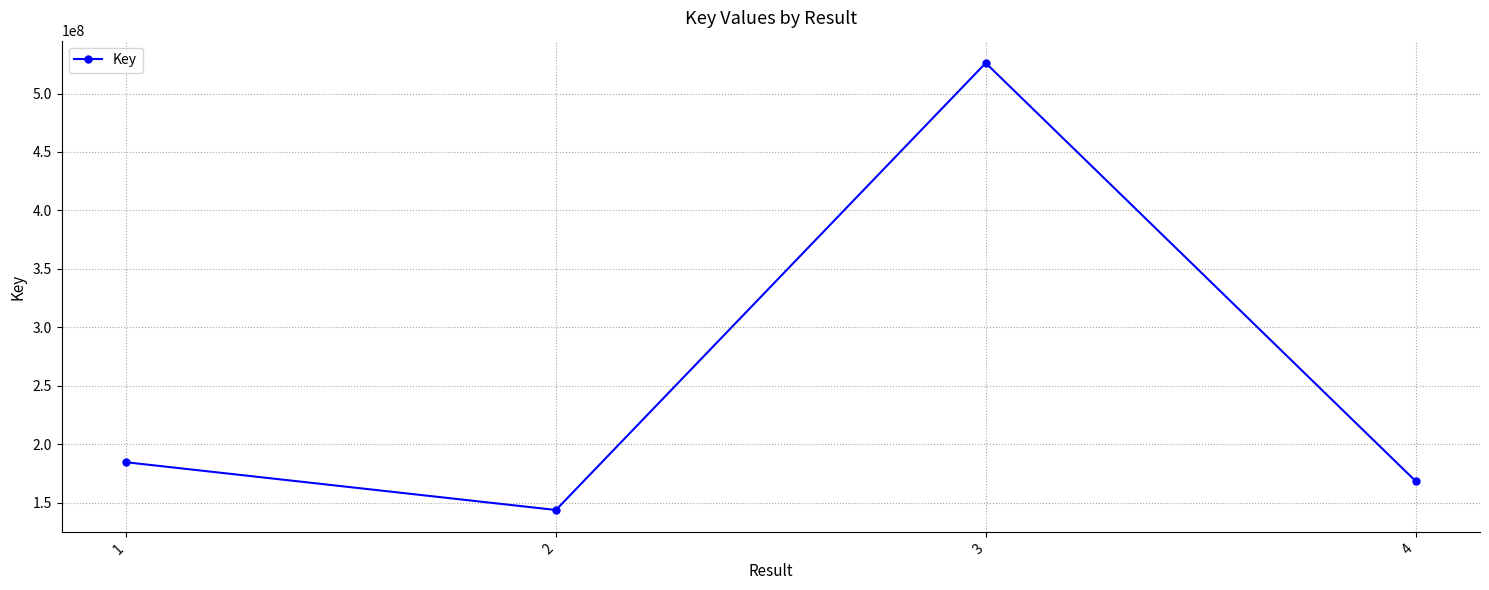

Approximately how many times larger is the value at 1 compared to 4?

1.1